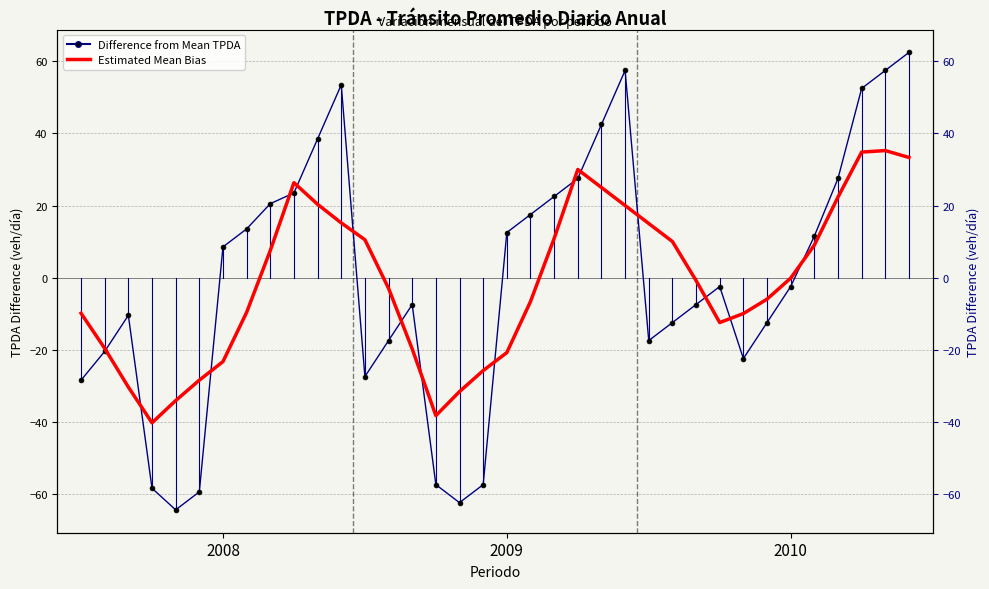

At 28, list the series in order from largest to smallest.

Estimated Mean Bias, Difference from Mean TPDA